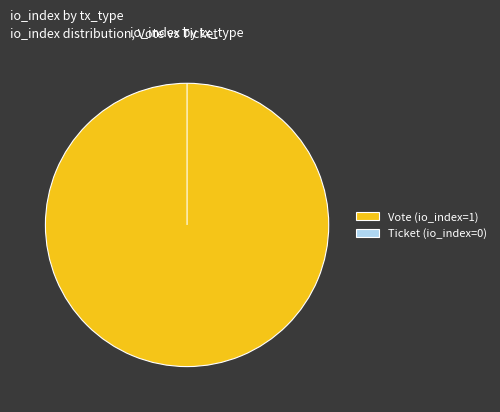

Rank the categories by value from highest to lowest.

Vote (io_index=1), Ticket (io_index=0)